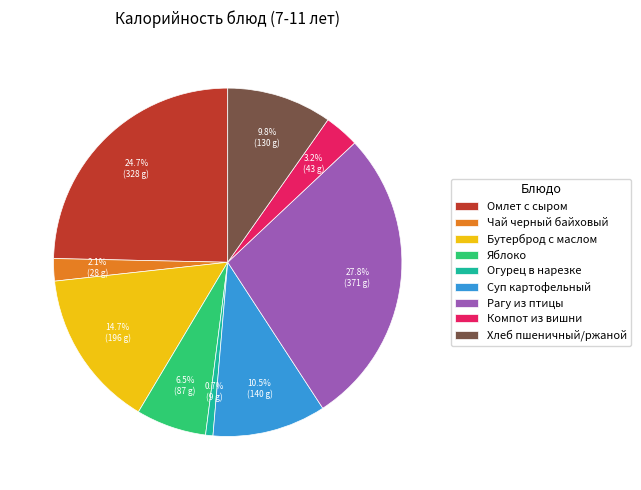

What percentage is the Рагу из птицы slice, to the nearest percent?

28%